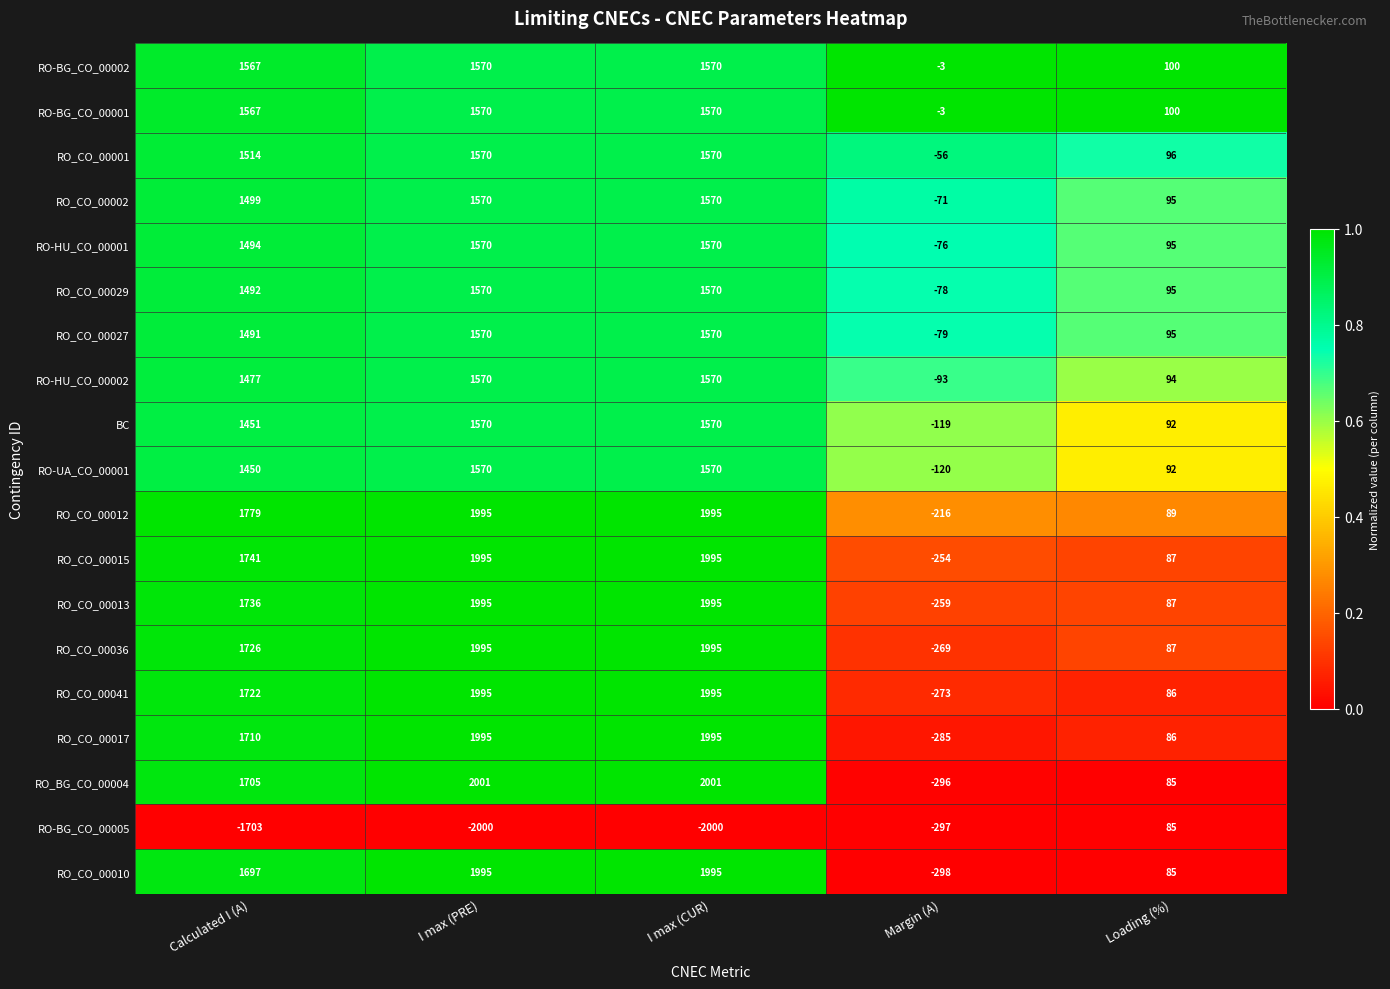

What is the minimum value for RO_CO_00012?

-216